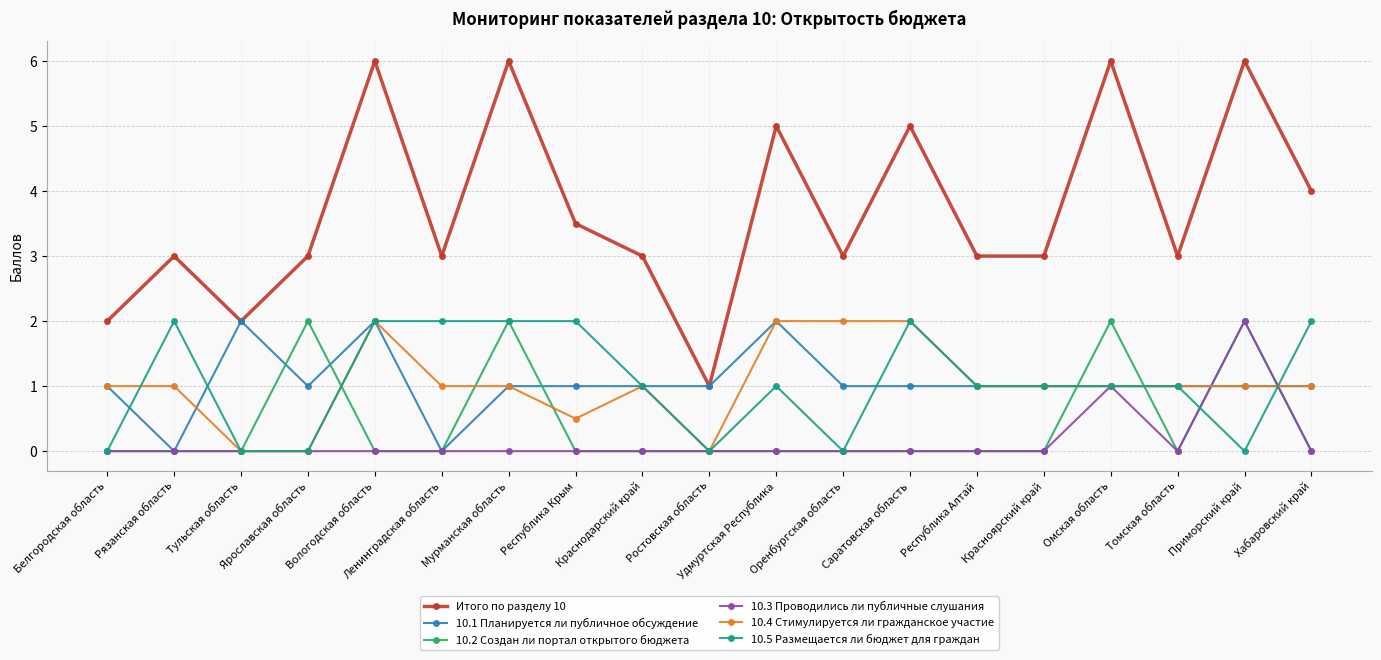

Which series has the largest total across all categories?

Итого по разделу 10